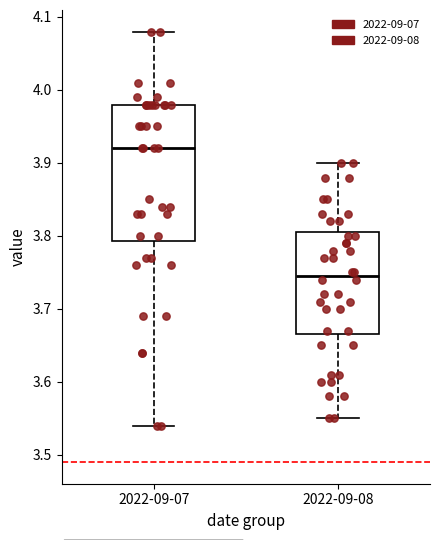

Reading left to right, read every box against the y-axis: the position of its median line, the range the box covers, and the ends of its whiskers. The values are not printed on the chart, so give them approximately, as read against the axis.

2022-09-07: median 3.92, box 3.79 to 3.98, whiskers 3.54 to 4.08
2022-09-08: median 3.75, box 3.67 to 3.81, whiskers 3.55 to 3.90